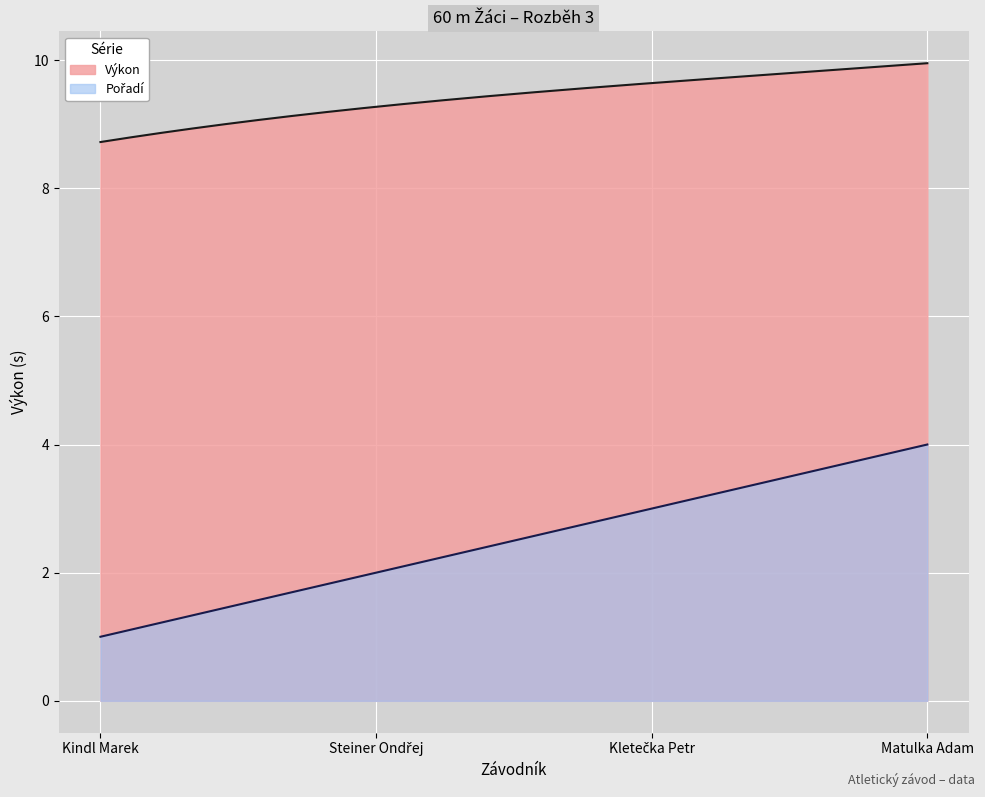

The value of Výkon at Matulka Adam is 9.9. True or false?

True